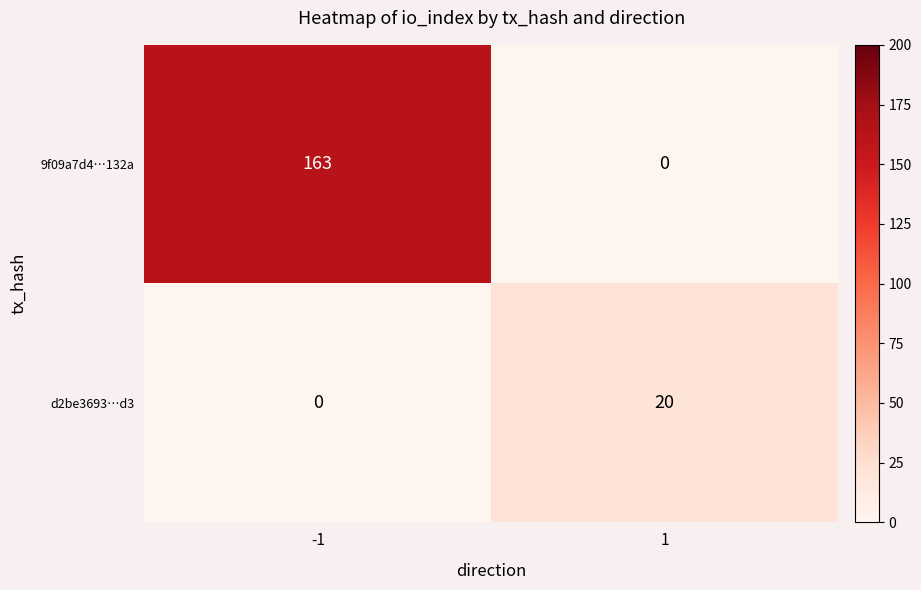

At 1, list the series in order from smallest to largest.

9f09a7d4…132a, d2be3693…d3